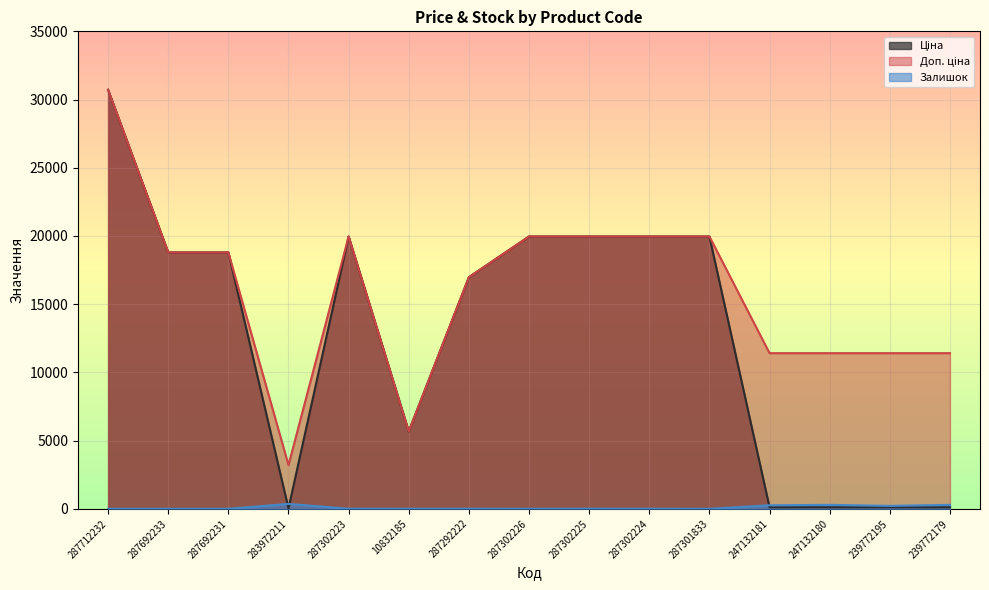

At which label does Ціна reach its minimum?

283972211